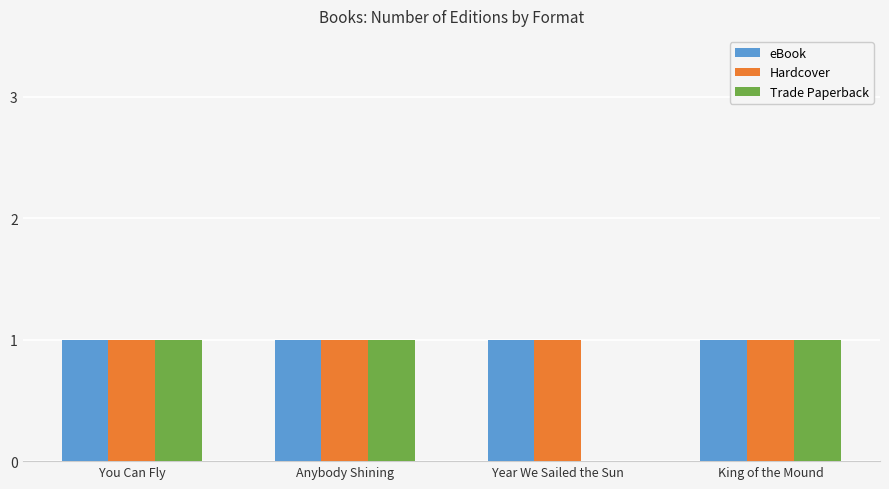

Reading left to right, transcribe all the data shown in this chart.

eBook: 1	1	1	1
Hardcover: 1	1	1	1
Trade Paperback: 1	1	0	1